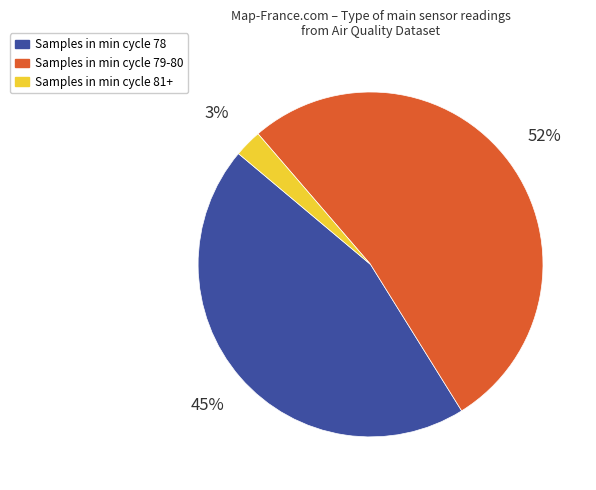

To the nearest percent, what is the average slice percentage?

33%